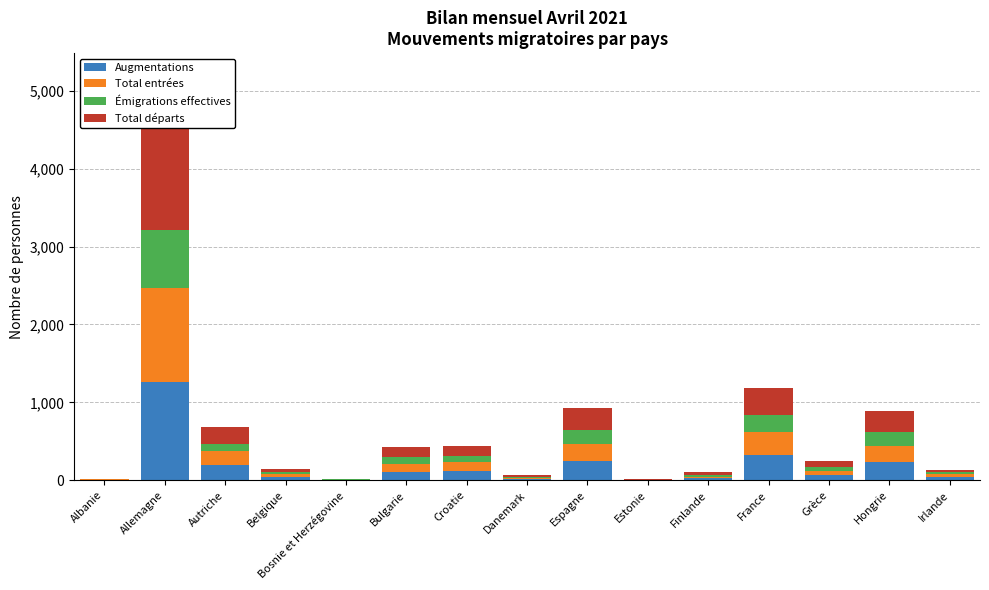

Reading right to left, what are all the values shown in this chart?

Augmentations: Irlande=39	Hongrie=235	Grèce=63	France=327	Finlande=22	Estonie=2	Espagne=244	Danemark=15	Croatie=117	Bulgarie=109	Bosnie et Herzégovine=4	Belgique=38	Autriche=191	Allemagne=1258	Albanie=5
Total entrées: Irlande=39	Hongrie=210	Grèce=58	France=297	Finlande=18	Estonie=2	Espagne=216	Danemark=15	Croatie=116	Bulgarie=98	Bosnie et Herzégovine=4	Belgique=38	Autriche=186	Allemagne=1214	Albanie=5
Émigrations effectives: Irlande=22	Hongrie=176	Grèce=54	France=219	Finlande=25	Estonie=3	Espagne=182	Danemark=14	Croatie=82	Bulgarie=91	Bosnie et Herzégovine=1	Belgique=31	Autriche=89	Allemagne=739	Albanie=1
Total départs: Irlande=35	Hongrie=273	Grèce=76	France=344	Finlande=37	Estonie=4	Espagne=280	Danemark=23	Croatie=118	Bulgarie=131	Bosnie et Herzégovine=6	Belgique=42	Autriche=220	Allemagne=1557	Albanie=6